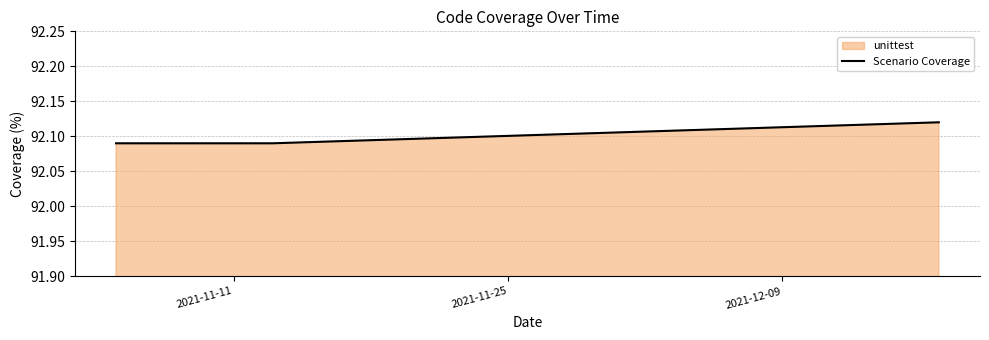

Count the number of categories in the chart.

4